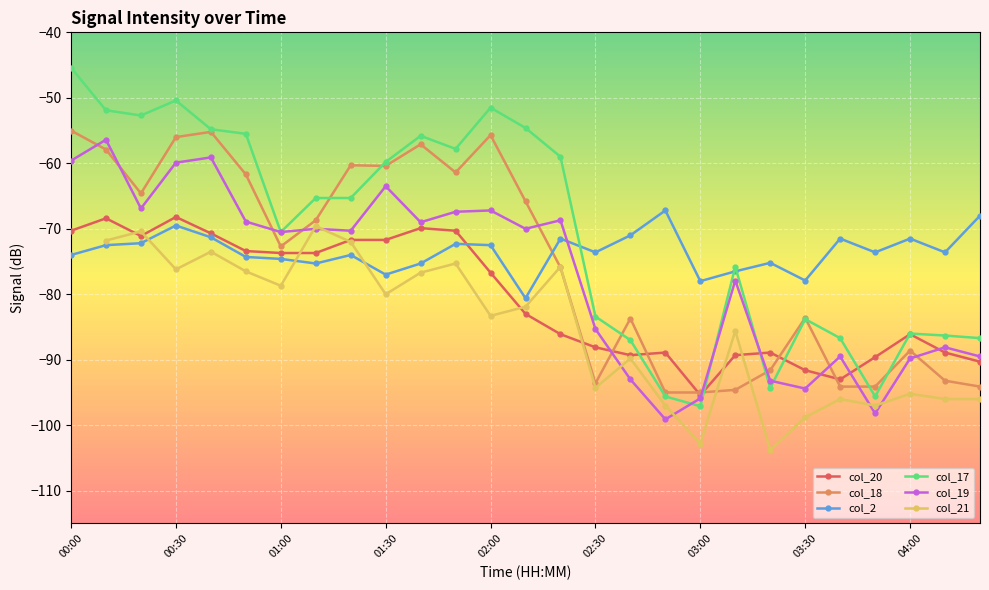

What is the smallest value displayed?

-103.8